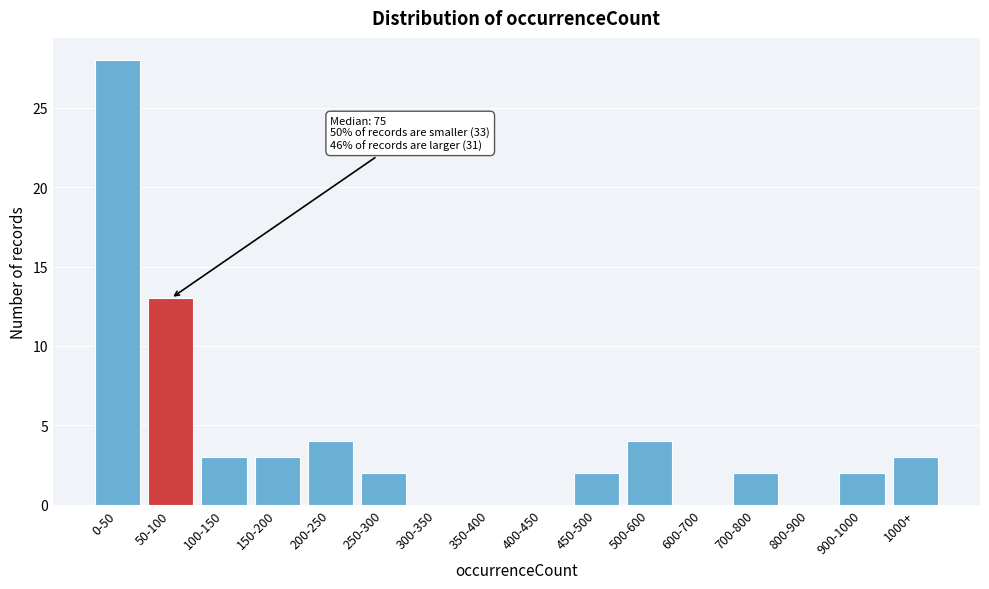

Reading left to right, transcribe all the data shown in this chart.

0-50=28	50-100=13	100-150=3	150-200=3	200-250=4	250-300=2	300-350=0	350-400=0	400-450=0	450-500=2	500-600=4	600-700=0	700-800=2	800-900=0	900-1000=2	1000+=3